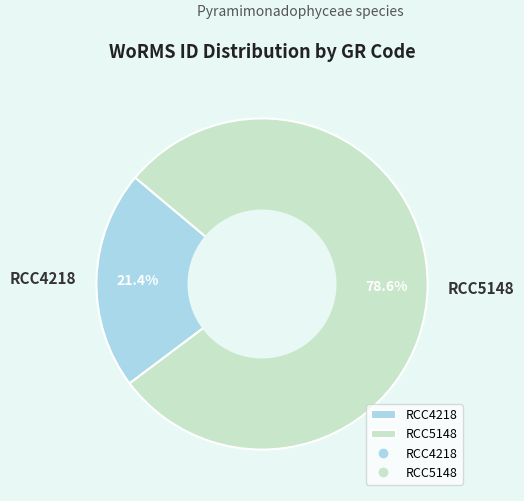

True or false: RCC4218 accounts for 21% of the total.

True